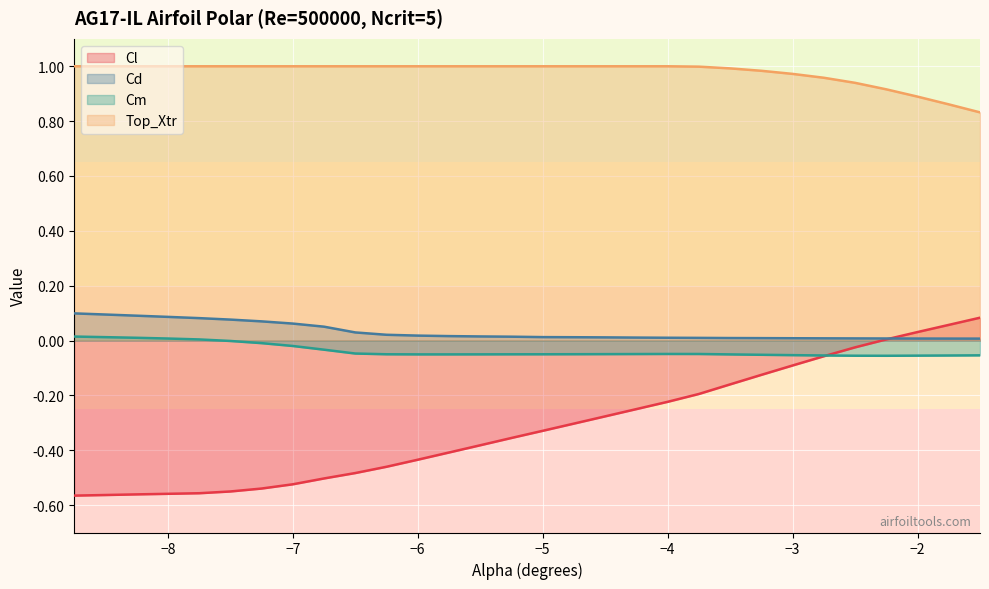

Is it true that Top_Xtr equals 1.0 at −4?

True